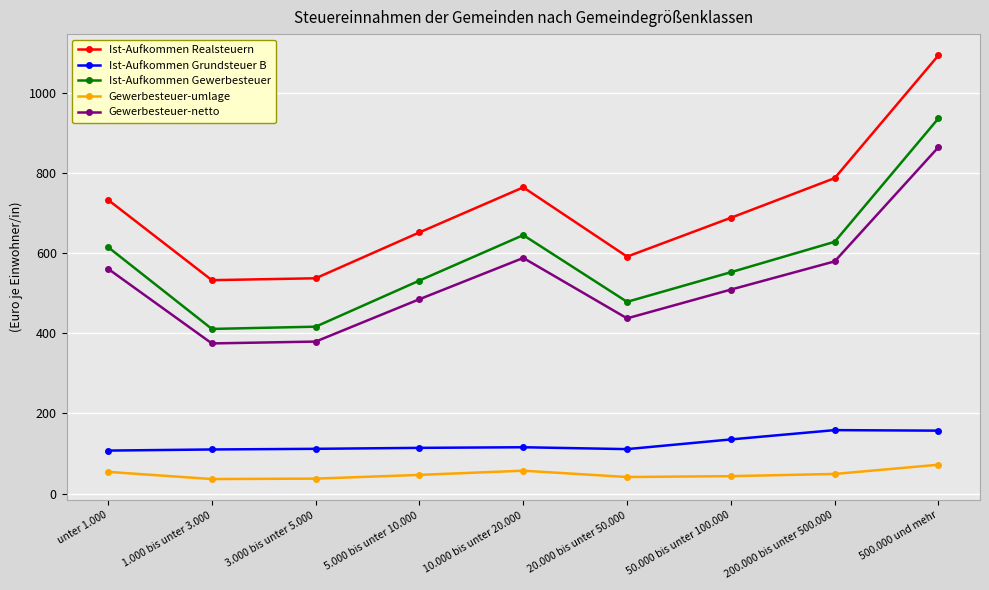

Is it true that Ist-Aufkommen Realsteuern equals 787.8 at 200.000 bis unter 500.000?

True